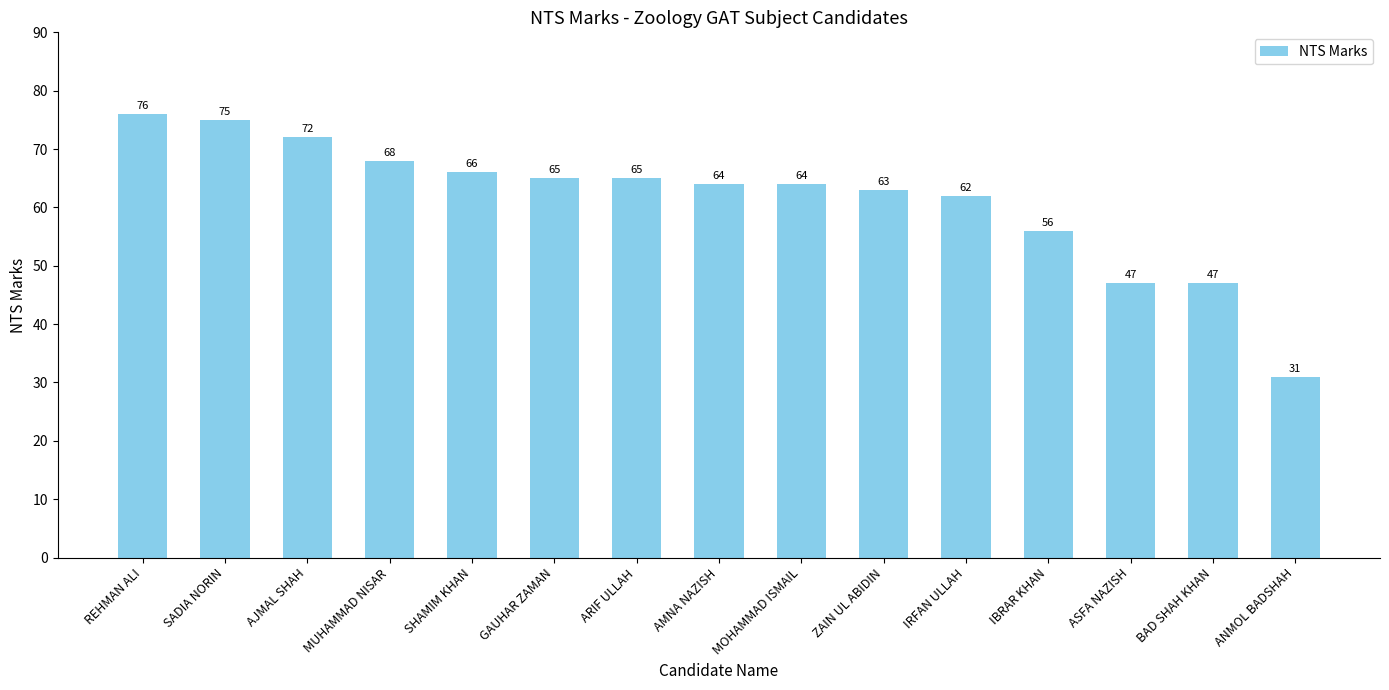

Which category has the lowest value across all series?

ANMOL BADSHAH